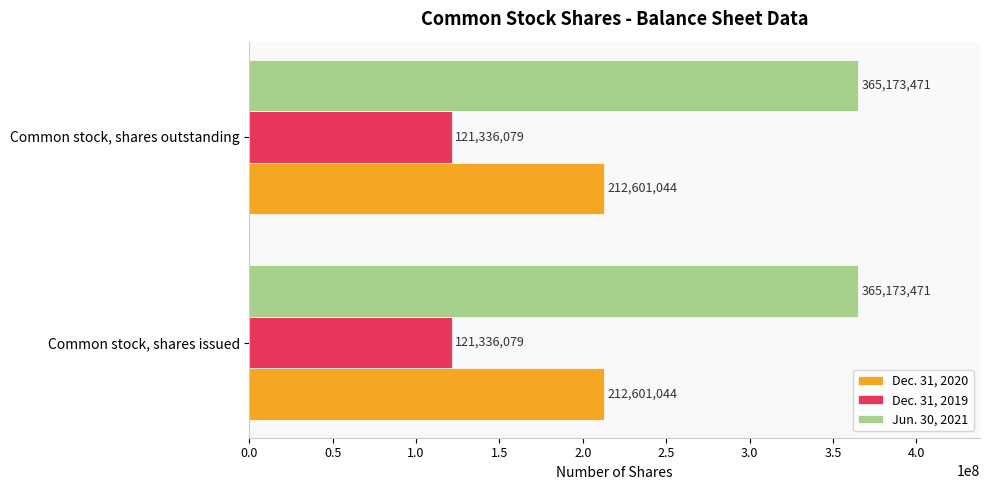

The value of Dec. 31, 2019 at Common stock, shares outstanding is 121336079. True or false?

True